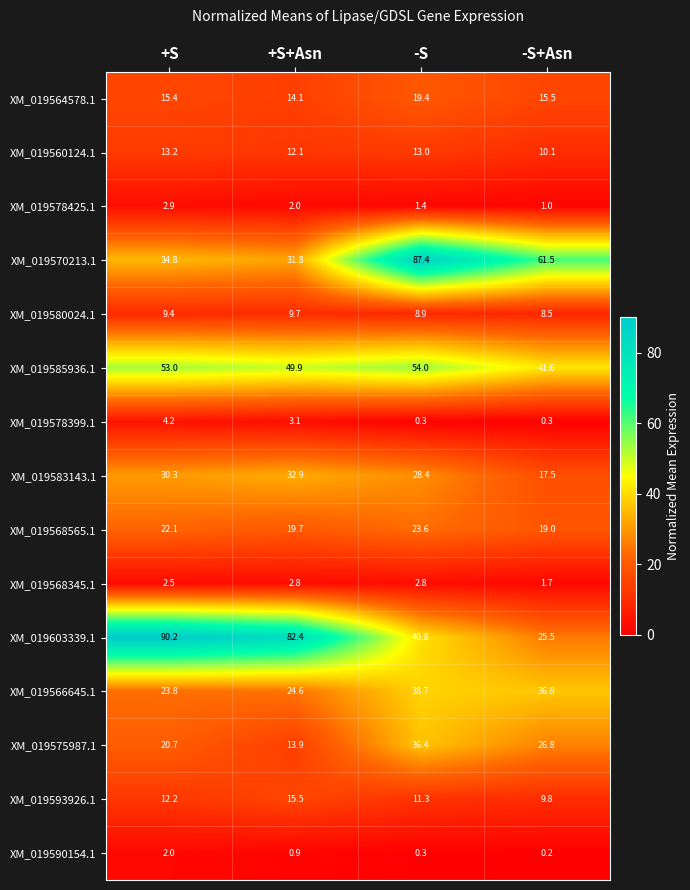

What value does the XM_019566645.1 series have at -S+Asn?

36.8